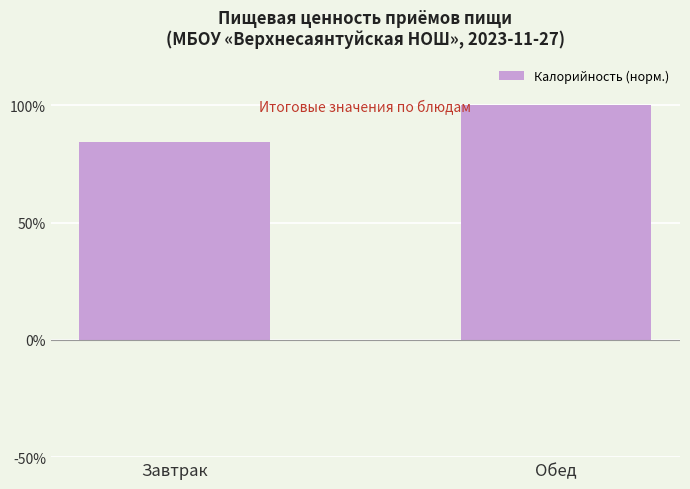

The chart shows a value of 129.2 at Завтрак. True or false?

False